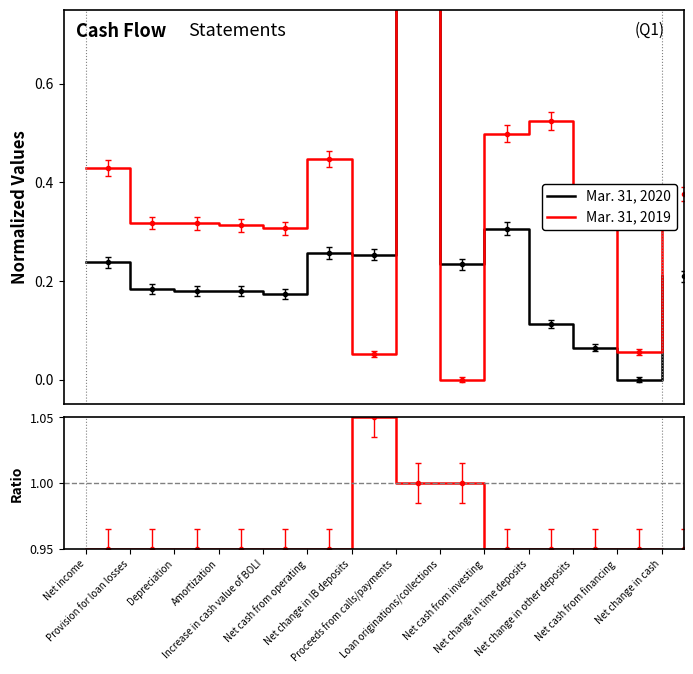

Which series ends up on top after the final intersection of Mar. 31, 2019 and Mar. 31, 2020?

Mar. 31, 2019